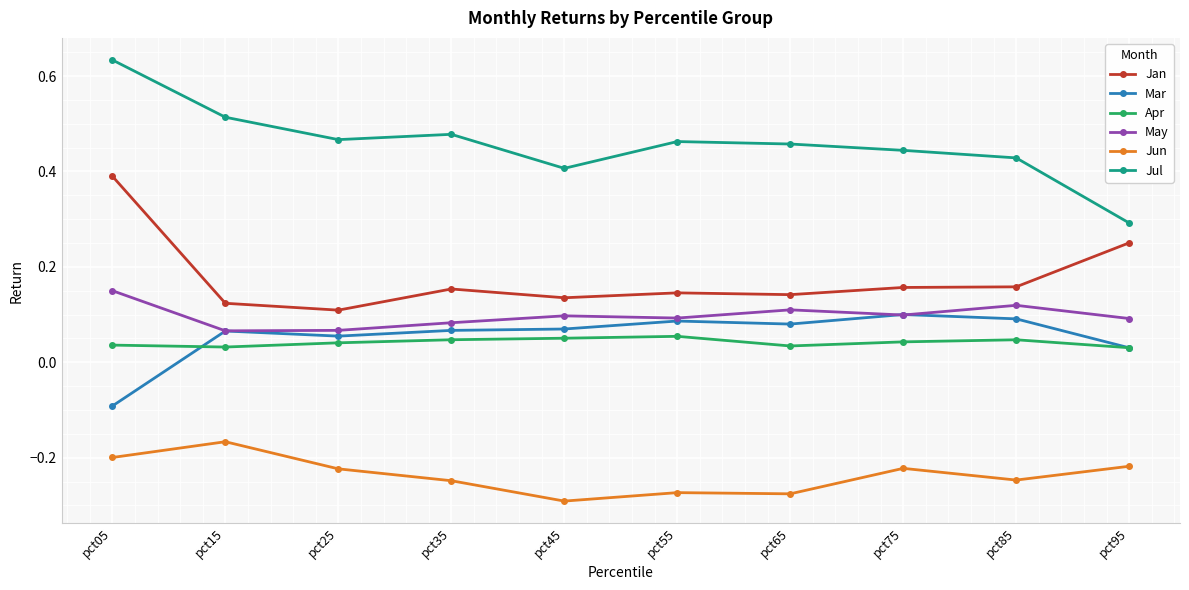

Is it true that Mar equals 0.1 at pct15?

True